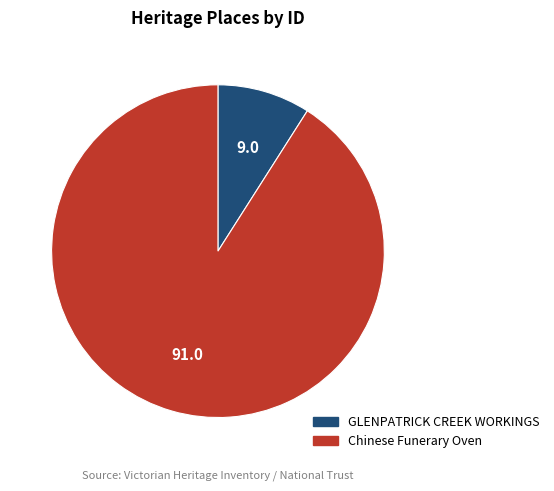

Is the sum of Chinese Funerary Oven and GLENPATRICK CREEK WORKINGS greater than half?

Yes